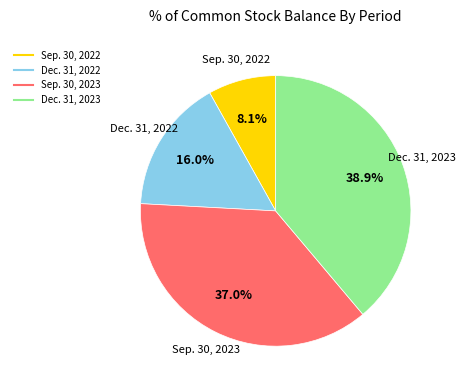

To the nearest percent, what is the combined percentage of Sep. 30, 2022 and Dec. 31, 2022?

24%